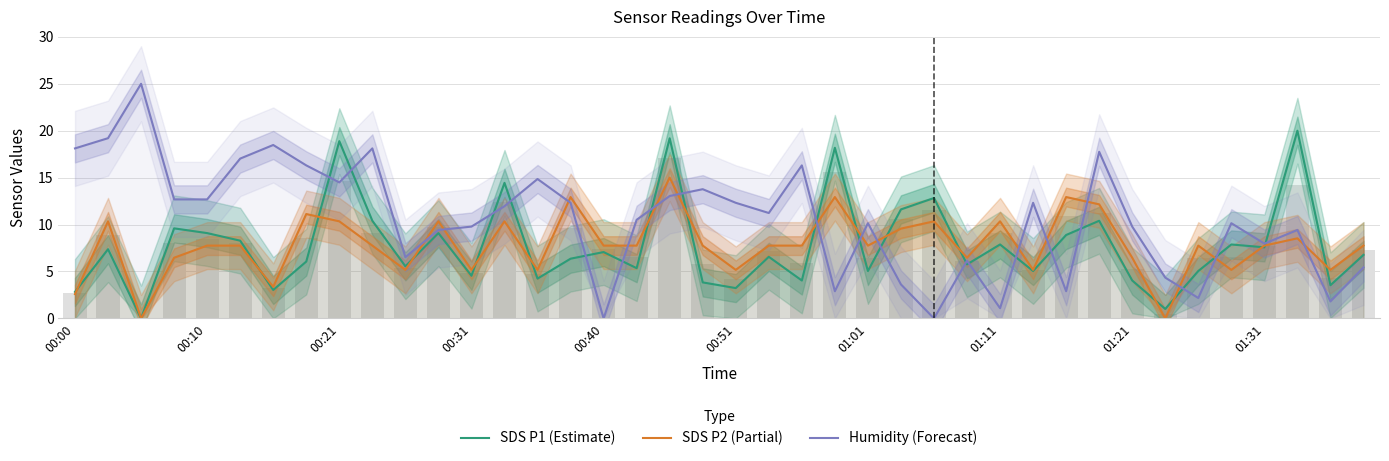

The SDS P1 (Estimate) series shows 21.9 at 13. True or false?

False